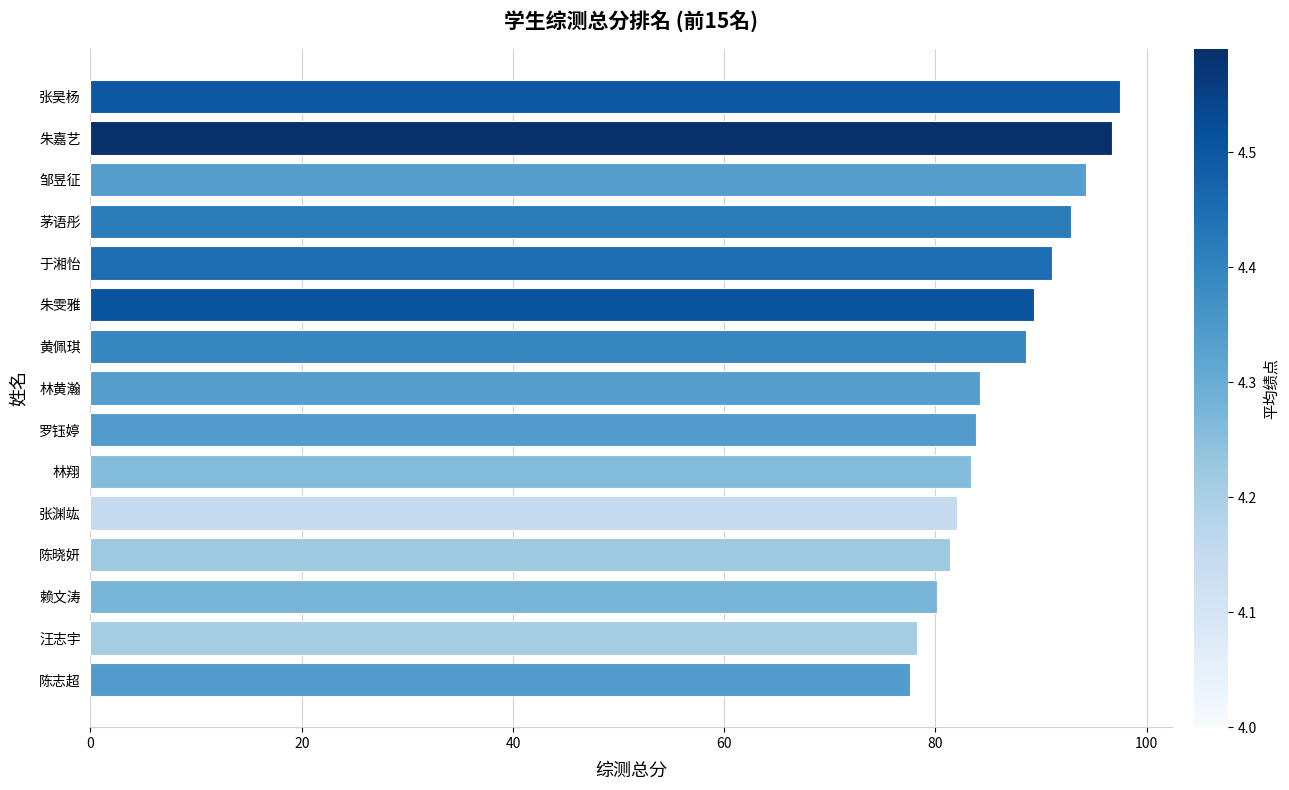

What is the ratio of the value at 茅语彤 to the value at 罗钰婷?

1.1